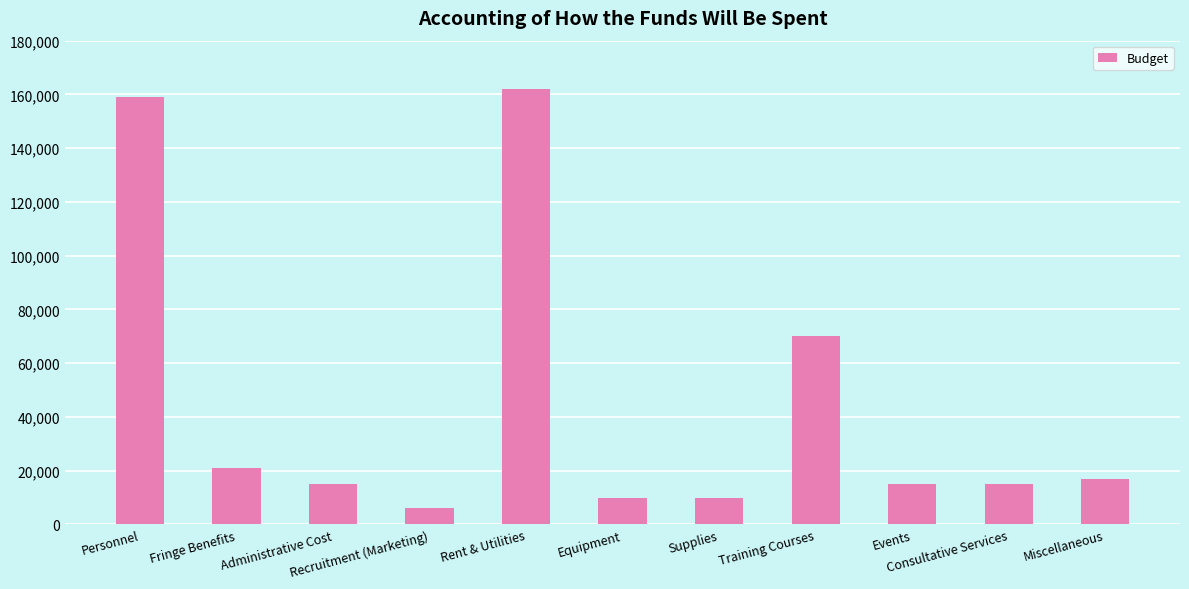

Which label corresponds to the largest value in the chart?

Rent & Utilities